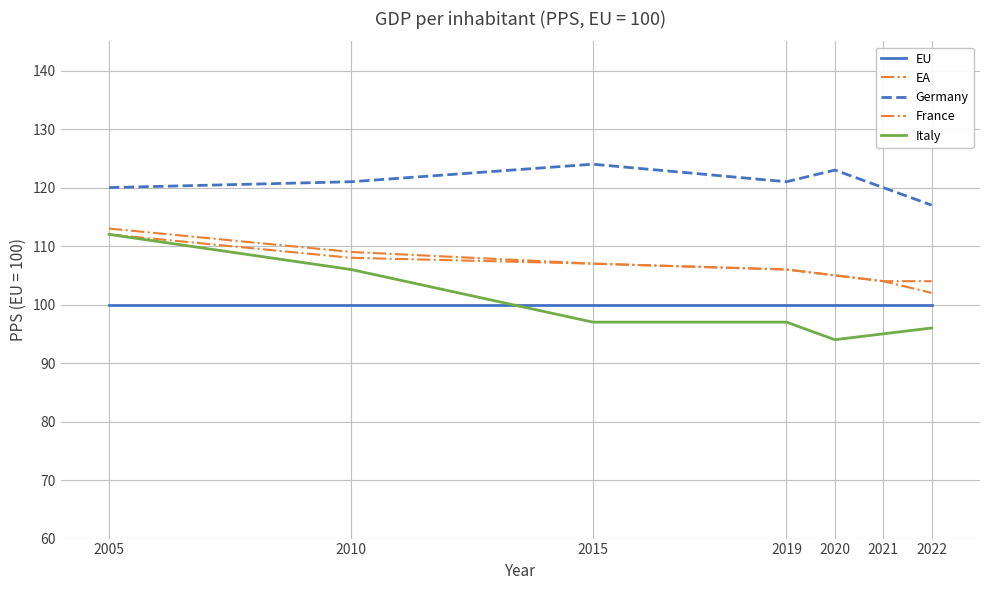

Is this an area chart (filled region under the line)?

No